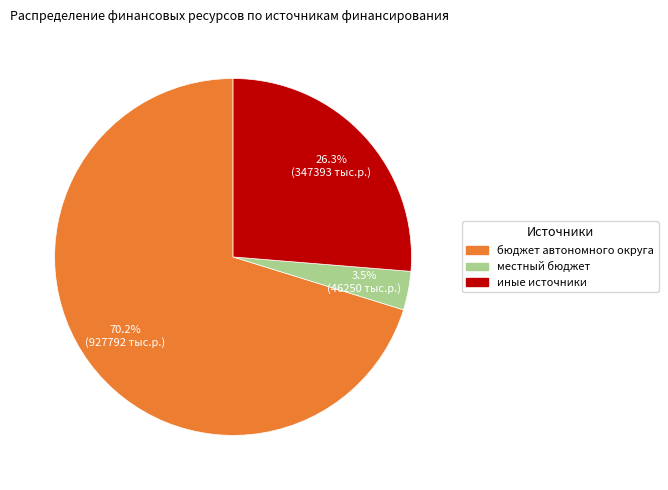

Is there any slice that represents more than half of the pie?

Yes